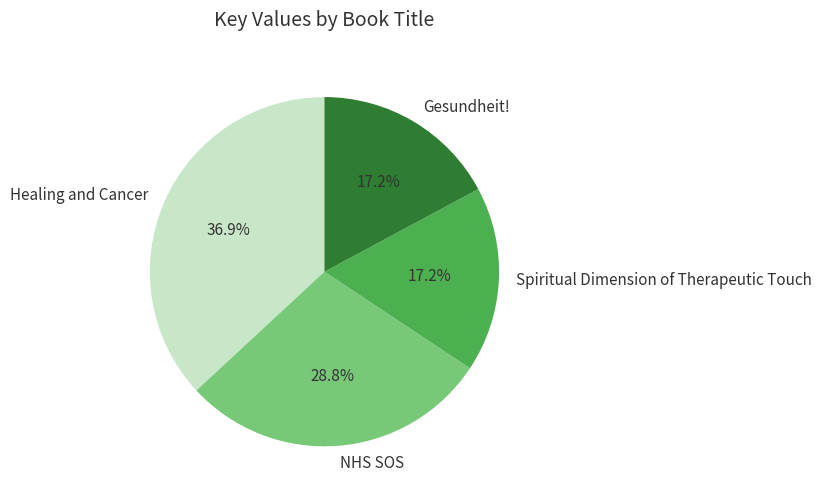

To the nearest percent, what portion does Gesundheit! represent?

17%